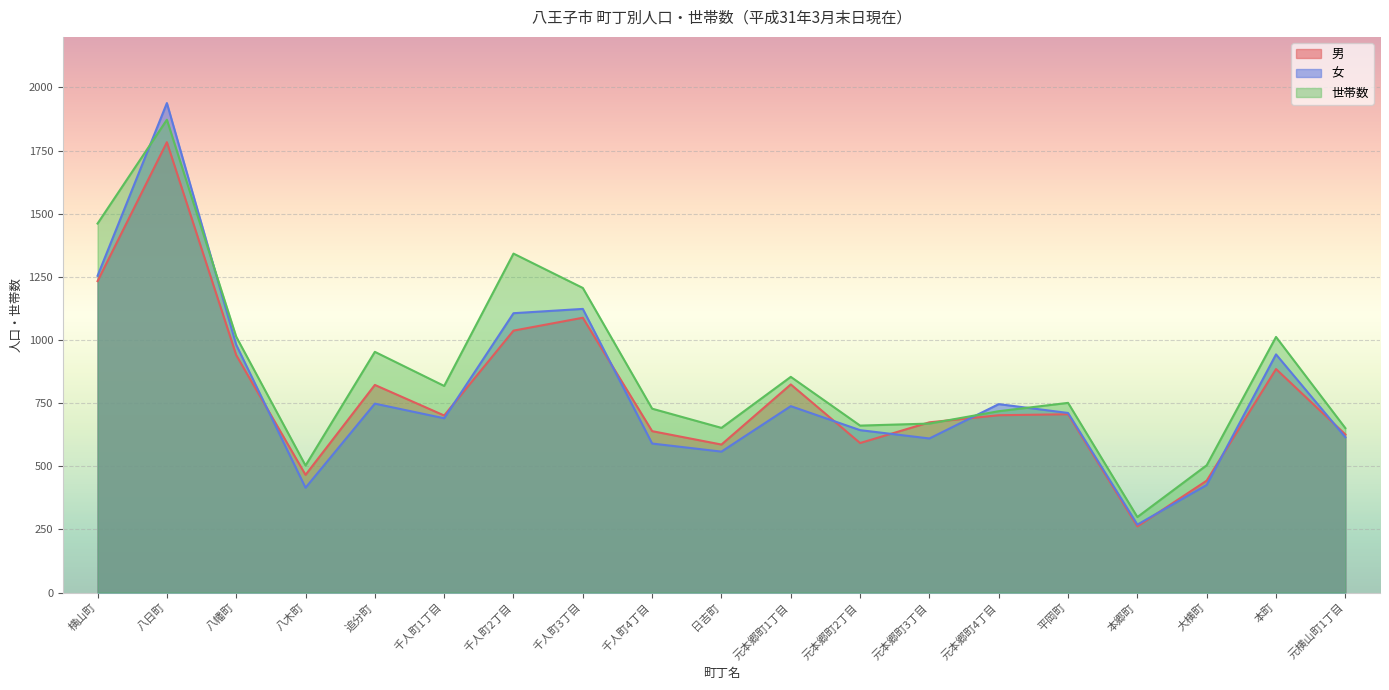

What is the greatest value displayed?

1938